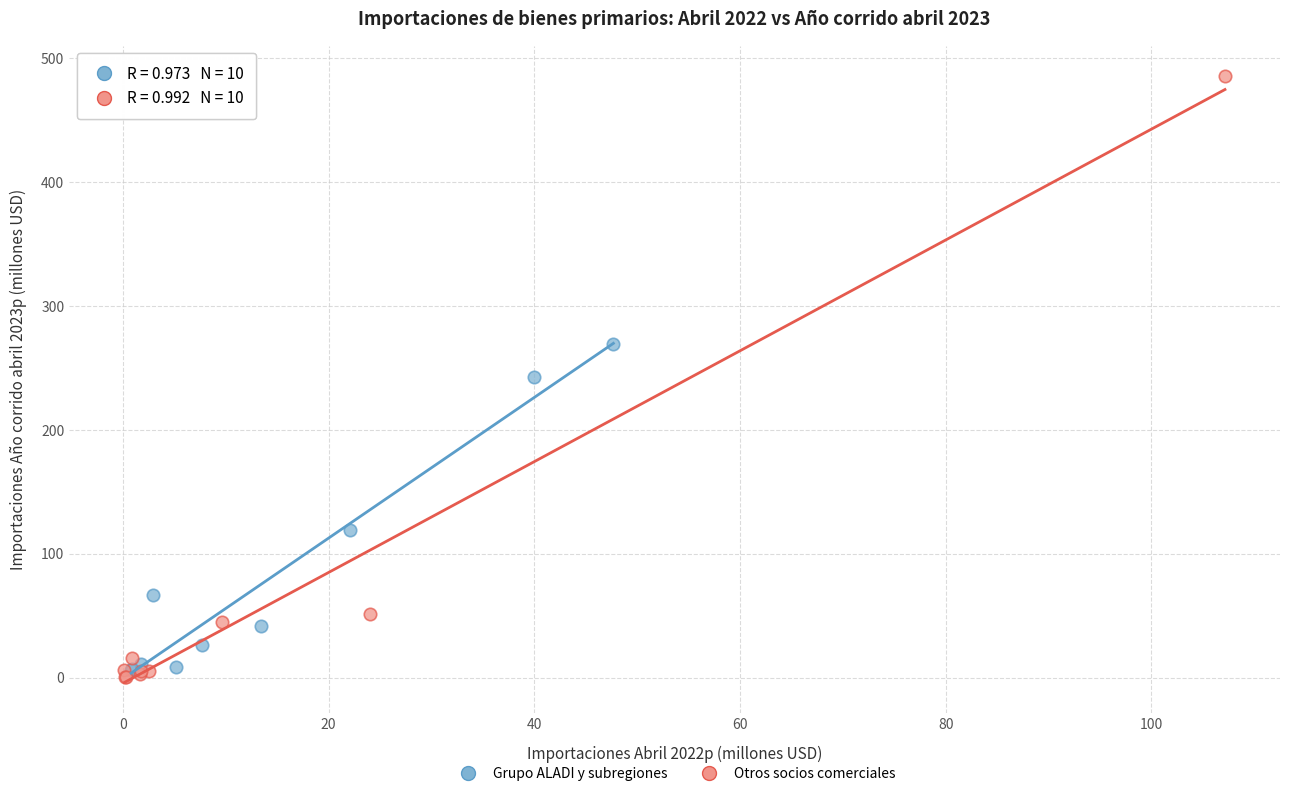

Which series has the widest spread of Y values?

Otros socios comerciales